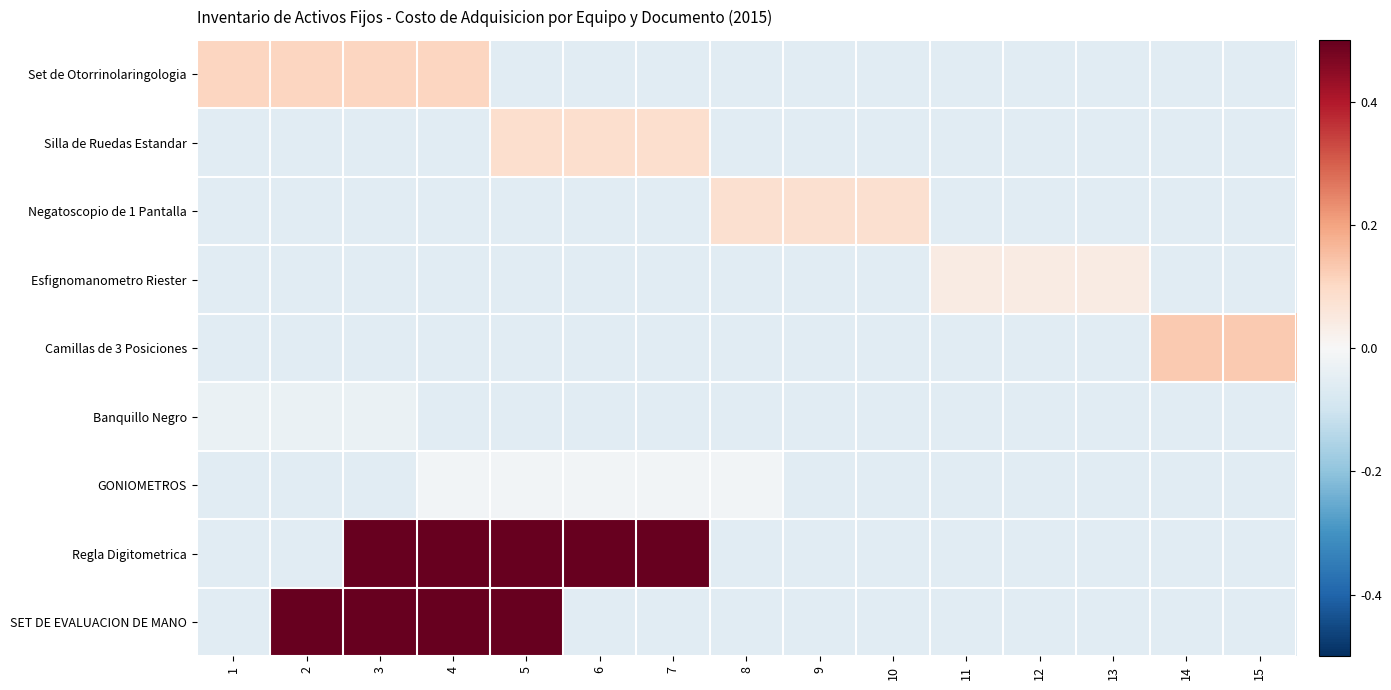

Reading left to right, what are all the values shown in this chart?

Set de Otorrinolaringologia: 1=0.1	2=0.1	3=0.1	4=0.1	5=-0.1	6=-0.1	7=-0.1	8=-0.1	9=-0.1	10=-0.1	11=-0.1	12=-0.1	13=-0.1	14=-0.1	15=-0.1
Silla de Ruedas Estandar: 1=-0.1	2=-0.1	3=-0.1	4=-0.1	5=0.1	6=0.1	7=0.1	8=-0.1	9=-0.1	10=-0.1	11=-0.1	12=-0.1	13=-0.1	14=-0.1	15=-0.1
Negatoscopio de 1 Pantalla: 1=-0.1	2=-0.1	3=-0.1	4=-0.1	5=-0.1	6=-0.1	7=-0.1	8=0.1	9=0.1	10=0.1	11=-0.1	12=-0.1	13=-0.1	14=-0.1	15=-0.1
Esfignomanometro Riester: 1=-0.1	2=-0.1	3=-0.1	4=-0.1	5=-0.1	6=-0.1	7=-0.1	8=-0.1	9=-0.1	10=-0.1	11=0.0	12=0.0	13=0.0	14=-0.1	15=-0.1
Camillas de 3 Posiciones: 1=-0.1	2=-0.1	3=-0.1	4=-0.1	5=-0.1	6=-0.1	7=-0.1	8=-0.1	9=-0.1	10=-0.1	11=-0.1	12=-0.1	13=-0.1	14=0.1	15=0.1
Banquillo Negro: 1=-0.0	2=-0.0	3=-0.0	4=-0.1	5=-0.1	6=-0.1	7=-0.1	8=-0.1	9=-0.1	10=-0.1	11=-0.1	12=-0.1	13=-0.1	14=-0.1	15=-0.1
GONIOMETROS: 1=-0.1	2=-0.1	3=-0.1	4=-0.0	5=-0.0	6=-0.0	7=-0.0	8=-0.0	9=-0.1	10=-0.1	11=-0.1	12=-0.1	13=-0.1	14=-0.1	15=-0.1
Regla Digitometrica: 1=-0.1	2=-0.1	3=0.5	4=0.5	5=0.5	6=0.5	7=0.5	8=-0.1	9=-0.1	10=-0.1	11=-0.1	12=-0.1	13=-0.1	14=-0.1	15=-0.1
SET DE EVALUACION DE MANO: 1=-0.1	2=0.5	3=0.5	4=0.5	5=0.5	6=-0.1	7=-0.1	8=-0.1	9=-0.1	10=-0.1	11=-0.1	12=-0.1	13=-0.1	14=-0.1	15=-0.1